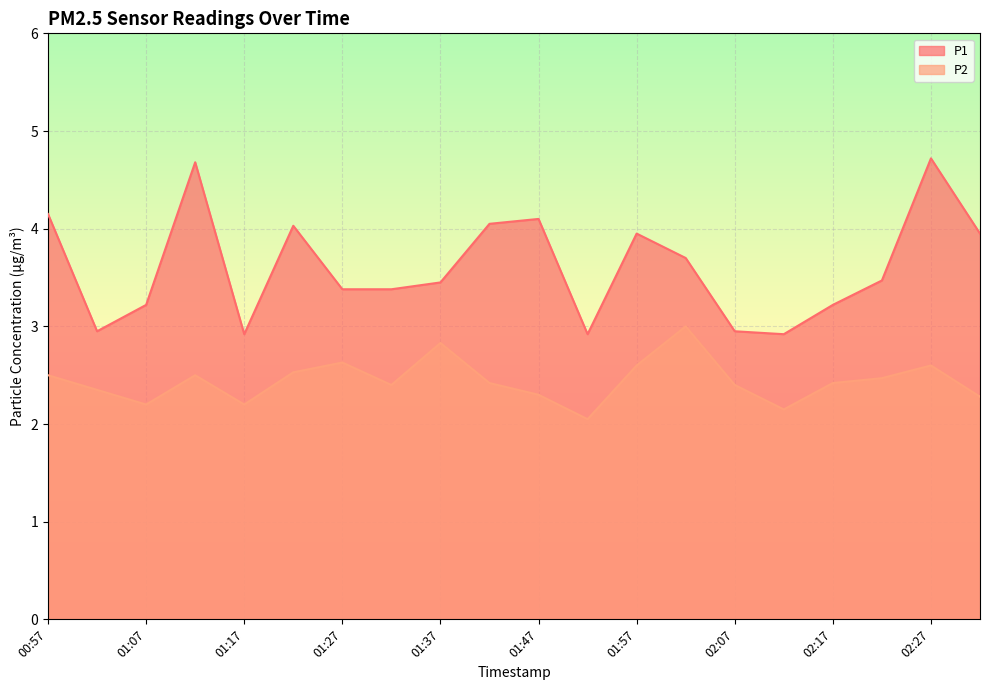

What is the highest value of the P1 series?

4.7